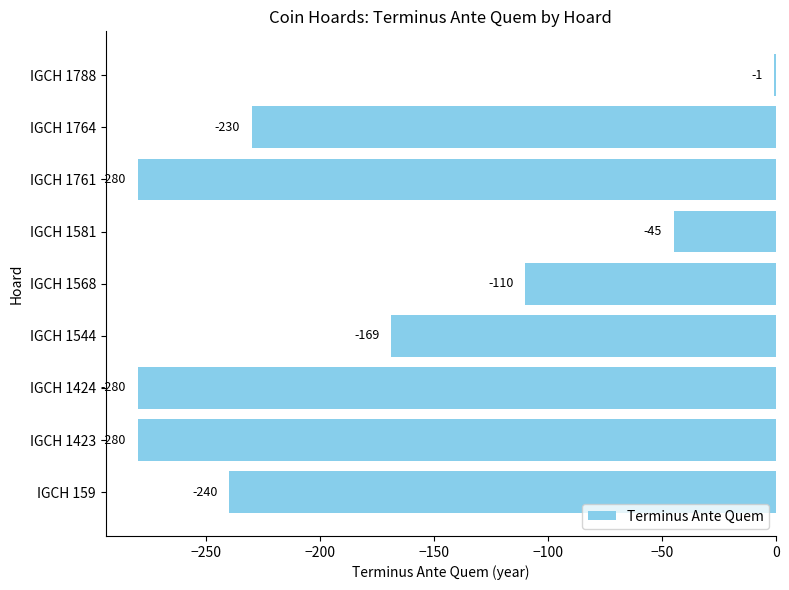

How many values are between -280 and -110?

7